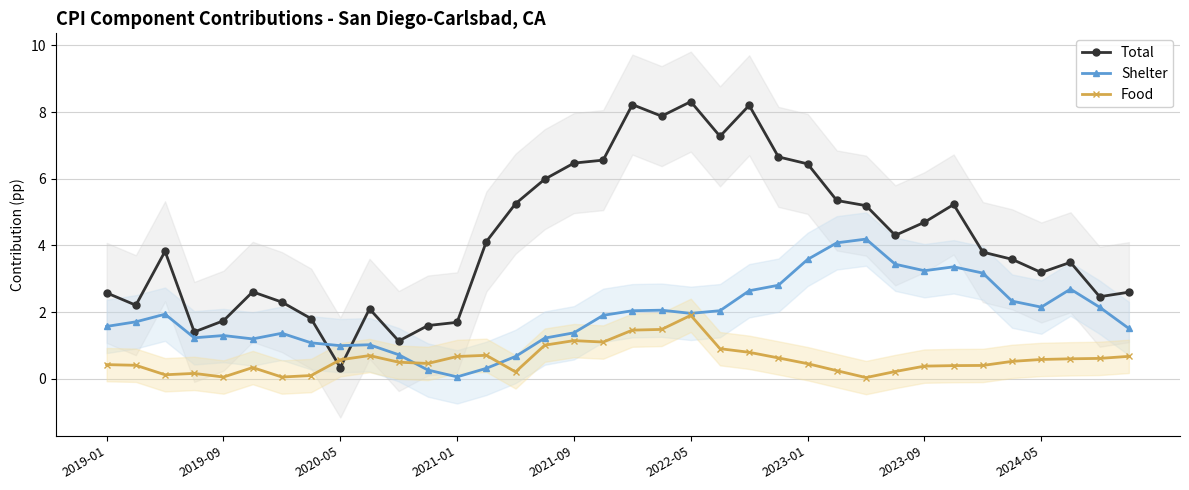

Is it true that Food equals 0.6 at 2024-05?

True